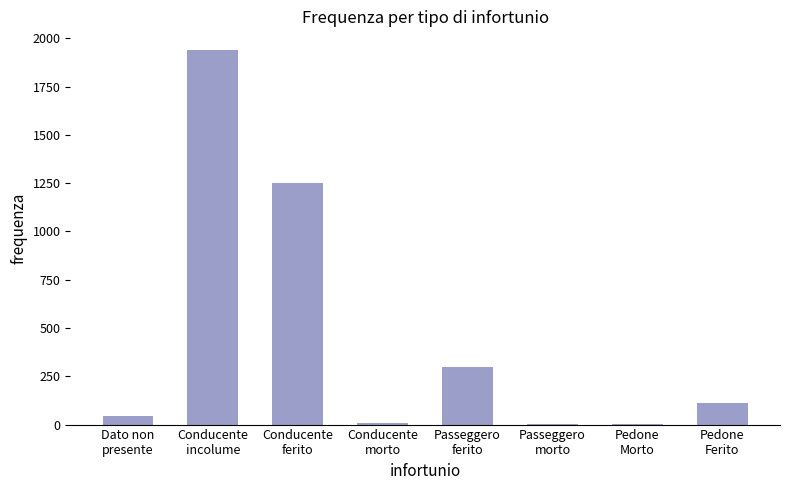

What is the greatest value displayed?

1939